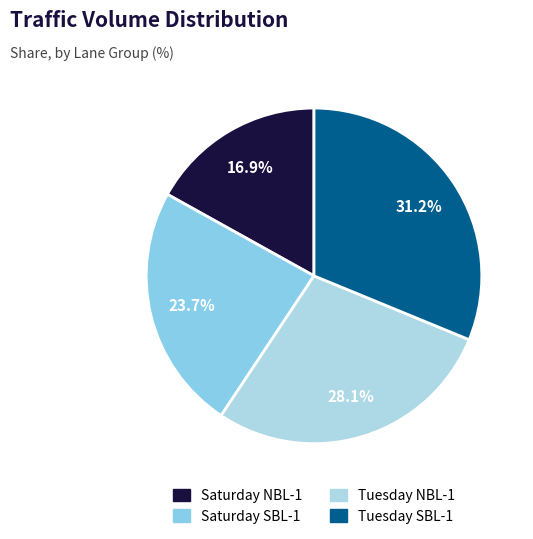

To the nearest percent, what is the average slice percentage?

25%